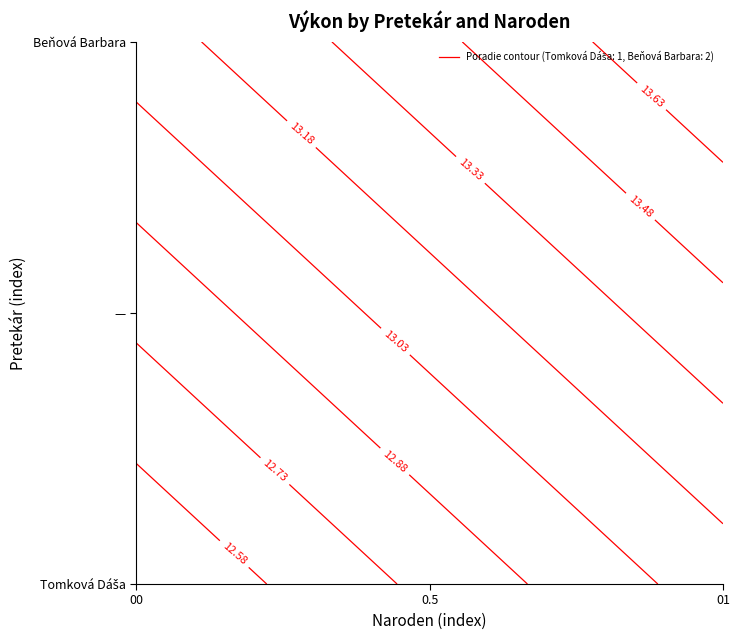

Which label corresponds to the largest value in the chart?

Beňová Barbara